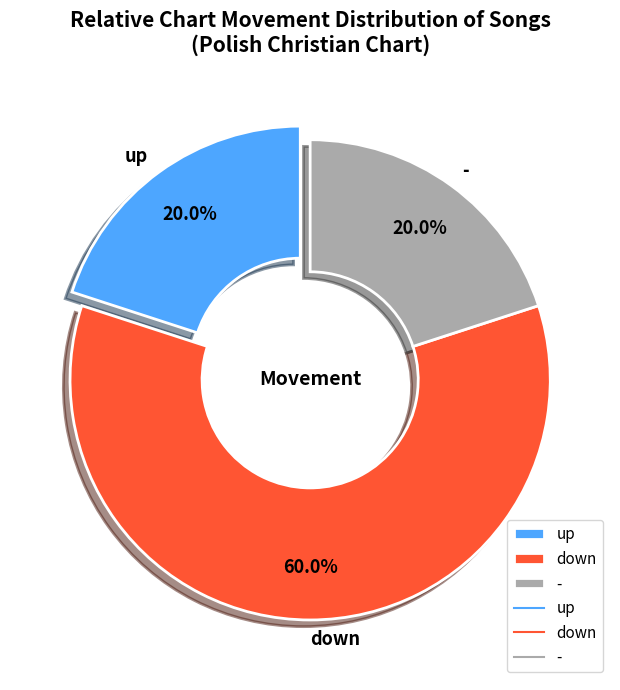

To the nearest percent, what percentage of the pie is down?

60%